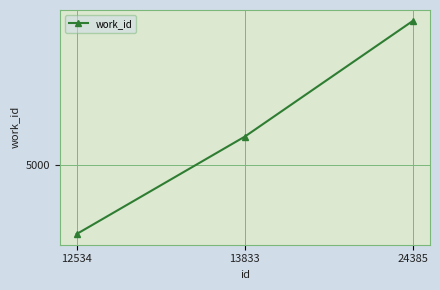

Read the value at 12534, to the nearest 100.

4700